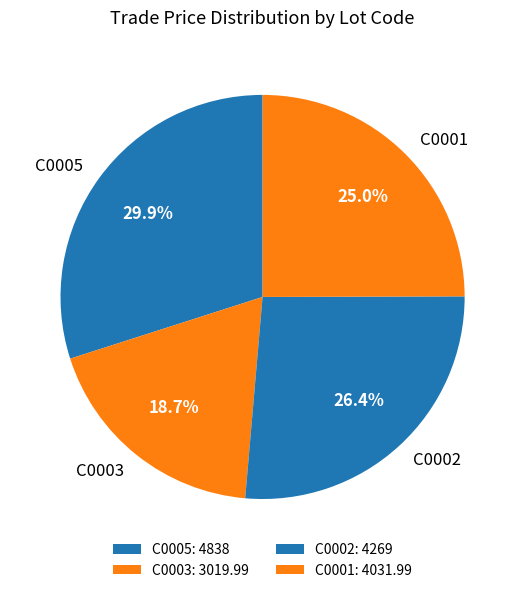

Combined, do C0001 and C0002 account for over 50%?

Yes